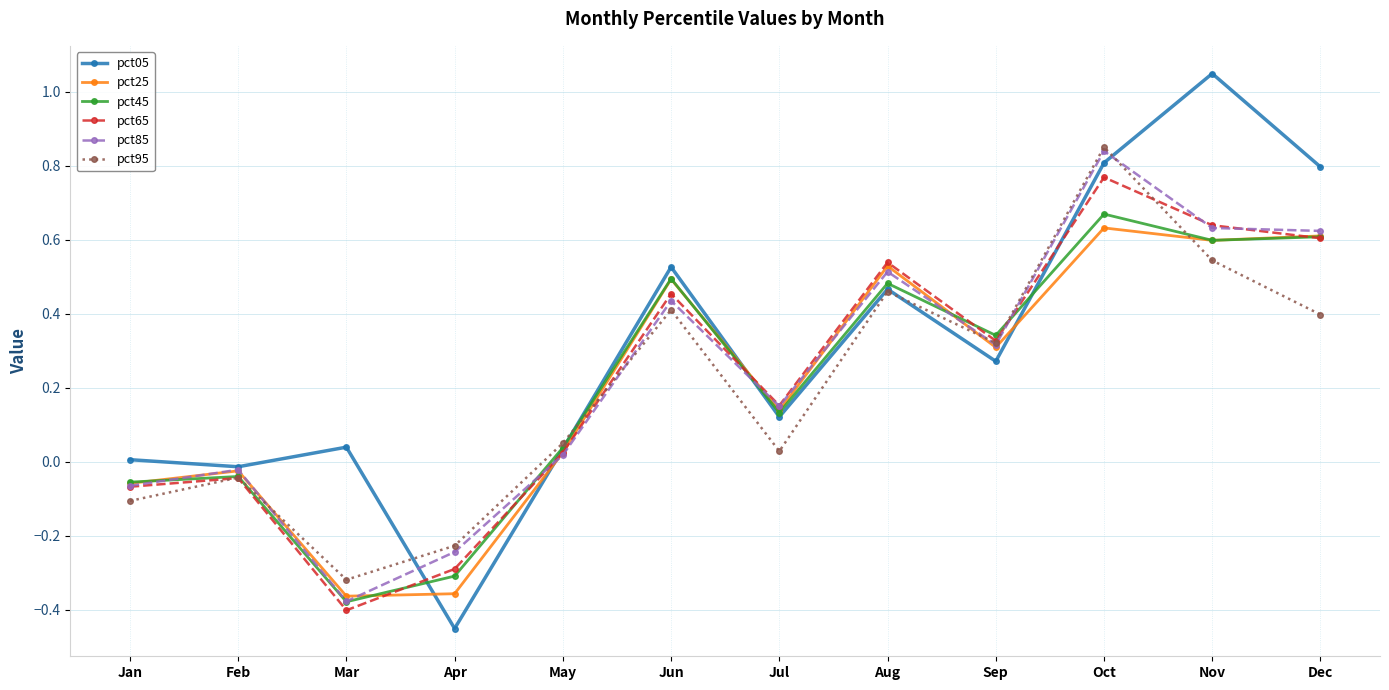

Which series changed the most between Sep and Nov?

pct05